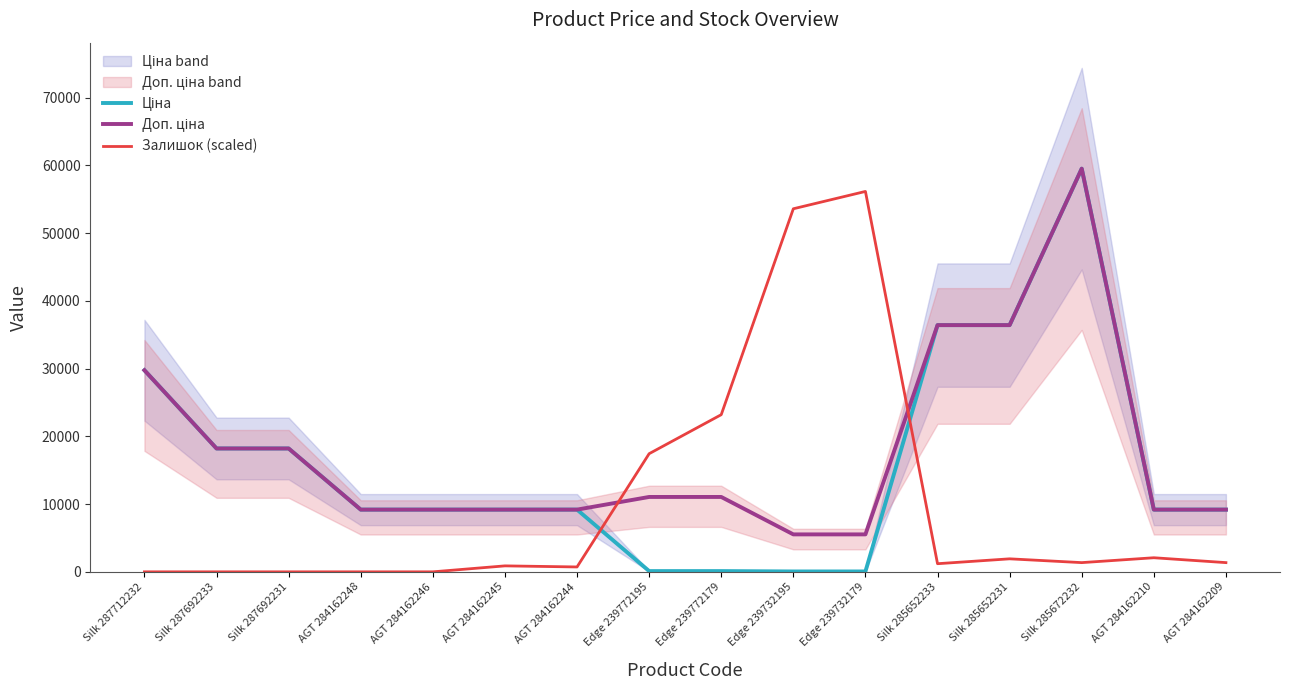

What is the sum of all Залишок (scaled) values?

159920.0